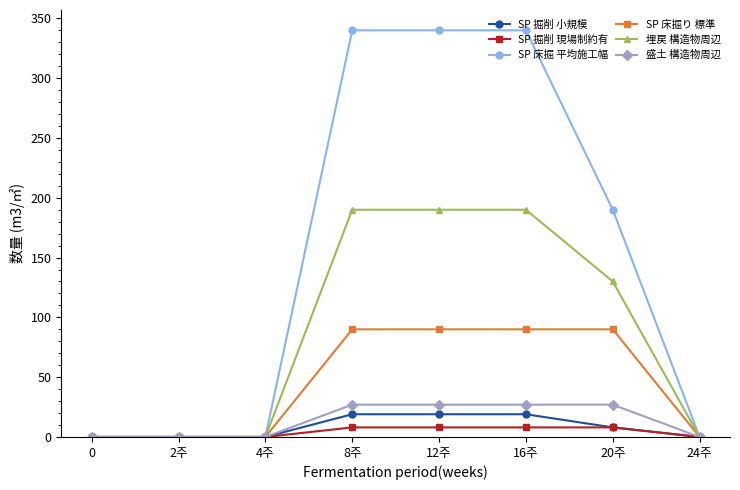

Which series has the widest spread of values?

SP 床掘 平均施工幅